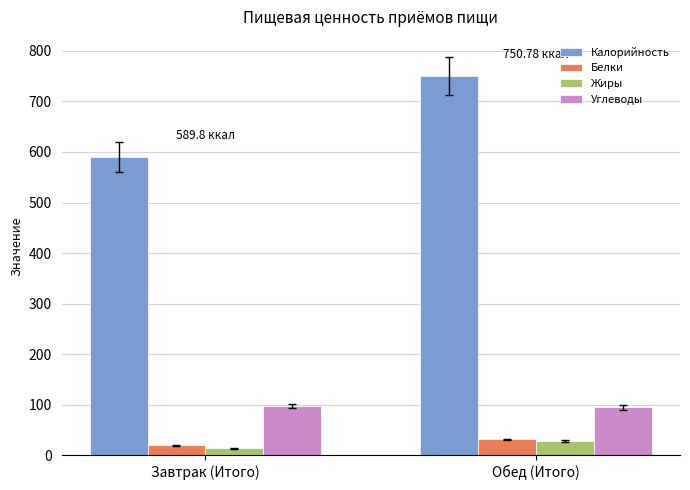

Which category has the highest value across all series?

Обед (Итого)